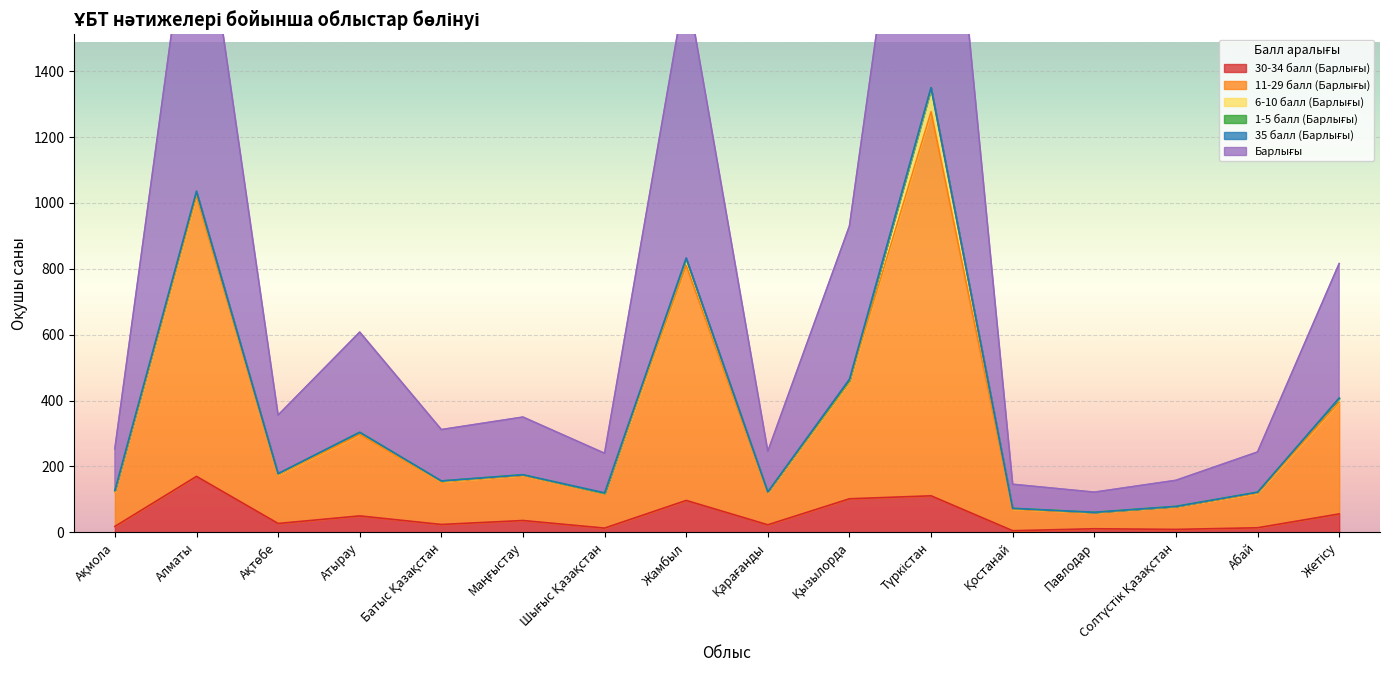

How many interior local peaks does the 11-29 балл (Барлығы) series have?

5